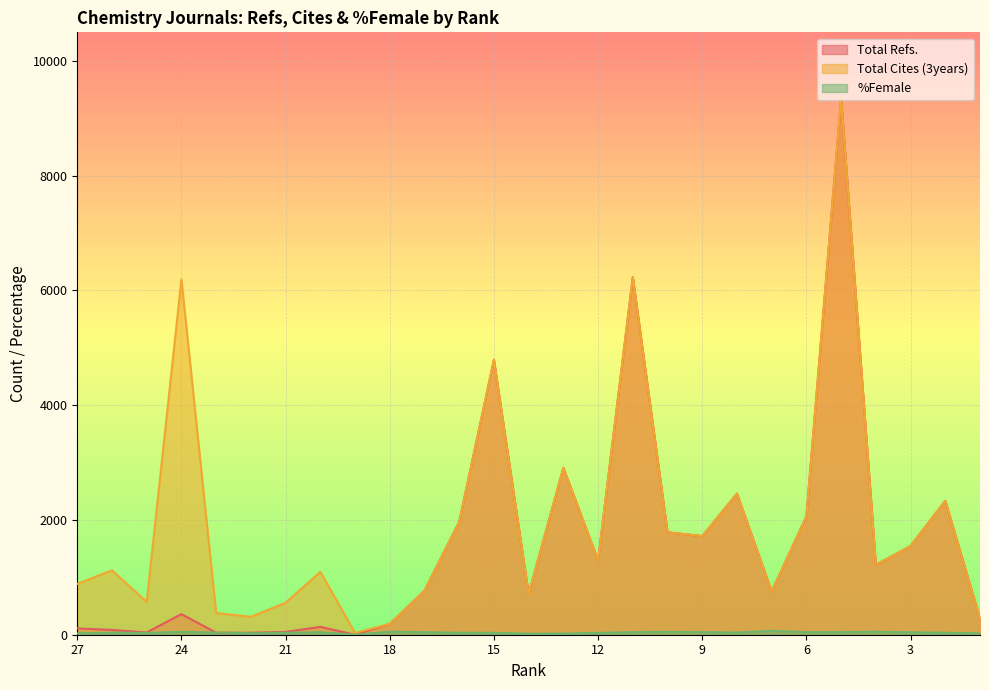

Reading left to right, extract all data points from this chart.

Total Refs.: 110	84	40	359	35	35	49	137	0	189	767	1965	4792	707	2908	1294	6232	1786	1719	2459	752	2061	9350	1216	1545	2334	282
Total Cites (3years): 886	1123	573	6194	379	313	557	1096	32	189	767	1965	4792	707	2908	1294	6232	1786	1719	2459	752	2061	9350	1216	1545	2334	282
%Female: 23	35	31	50	38	25	34	43	0	52	44	34	33	18	19	32	44	50	45	37	68	44	45	51	42	34	23